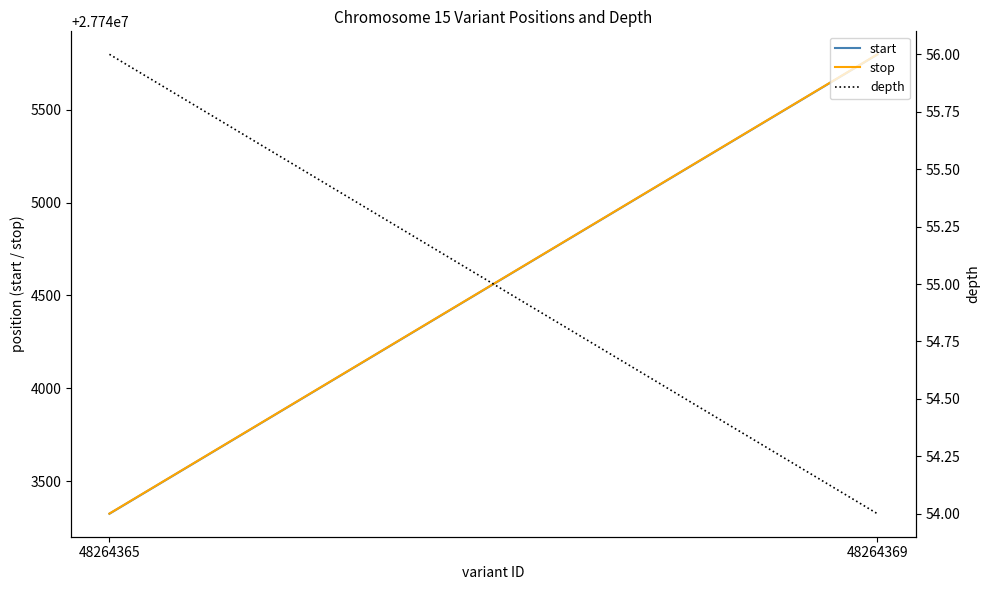

Is the value of start at 48264369 greater than the value of stop at 48264369?

No